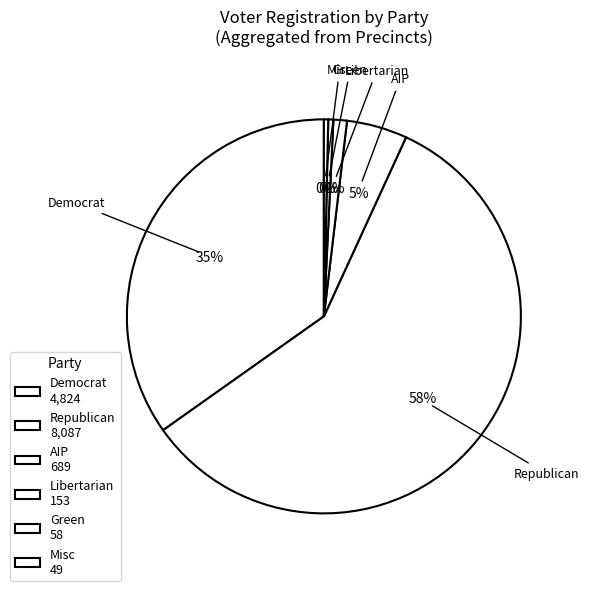

How many segments does this pie chart have?

6